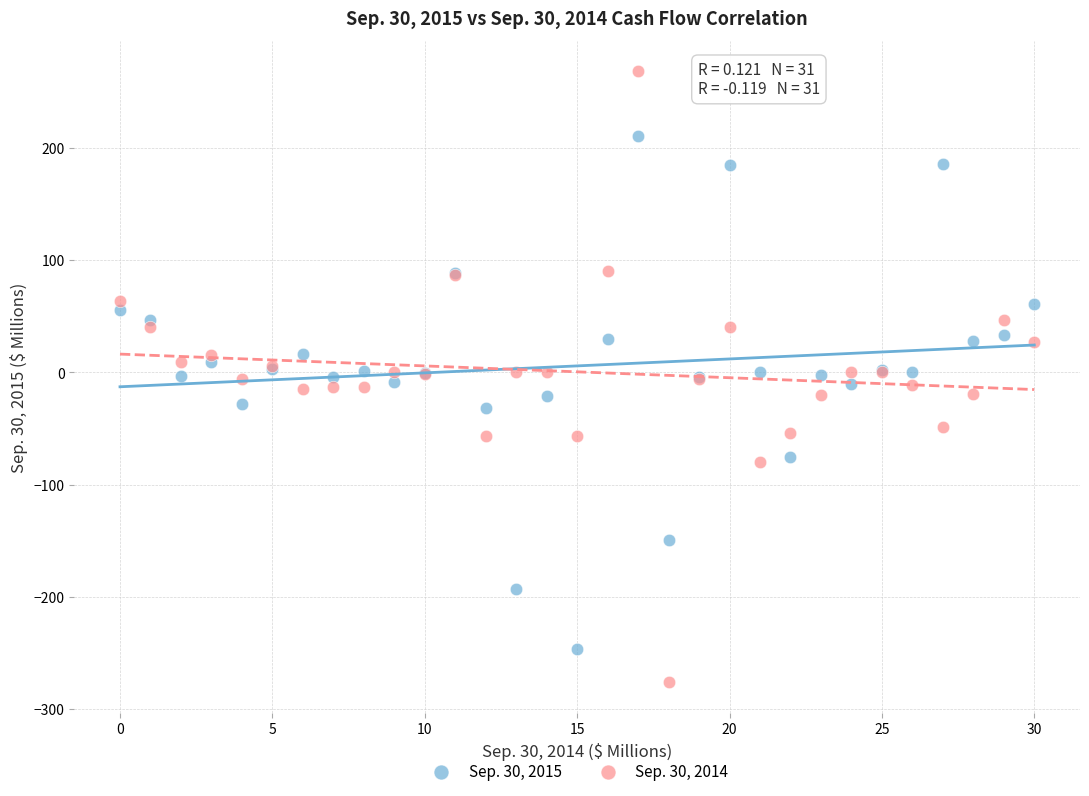

Which series contains the lowest Y value?

Sep. 30, 2014